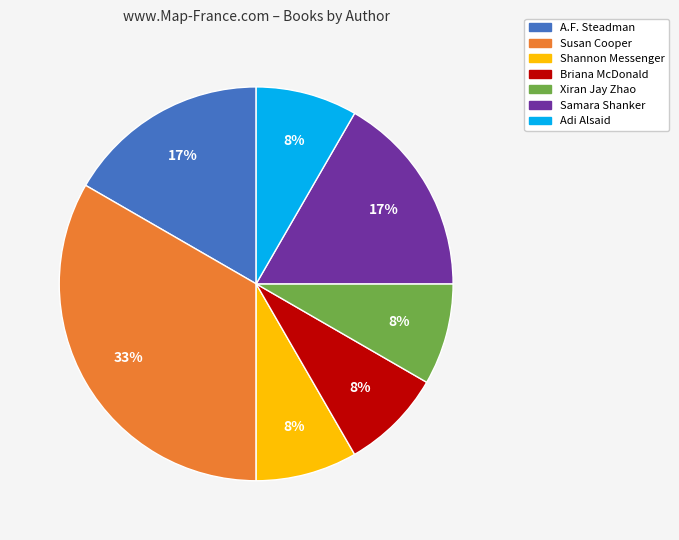

What percentage is the Susan Cooper slice, to the nearest percent?

33%